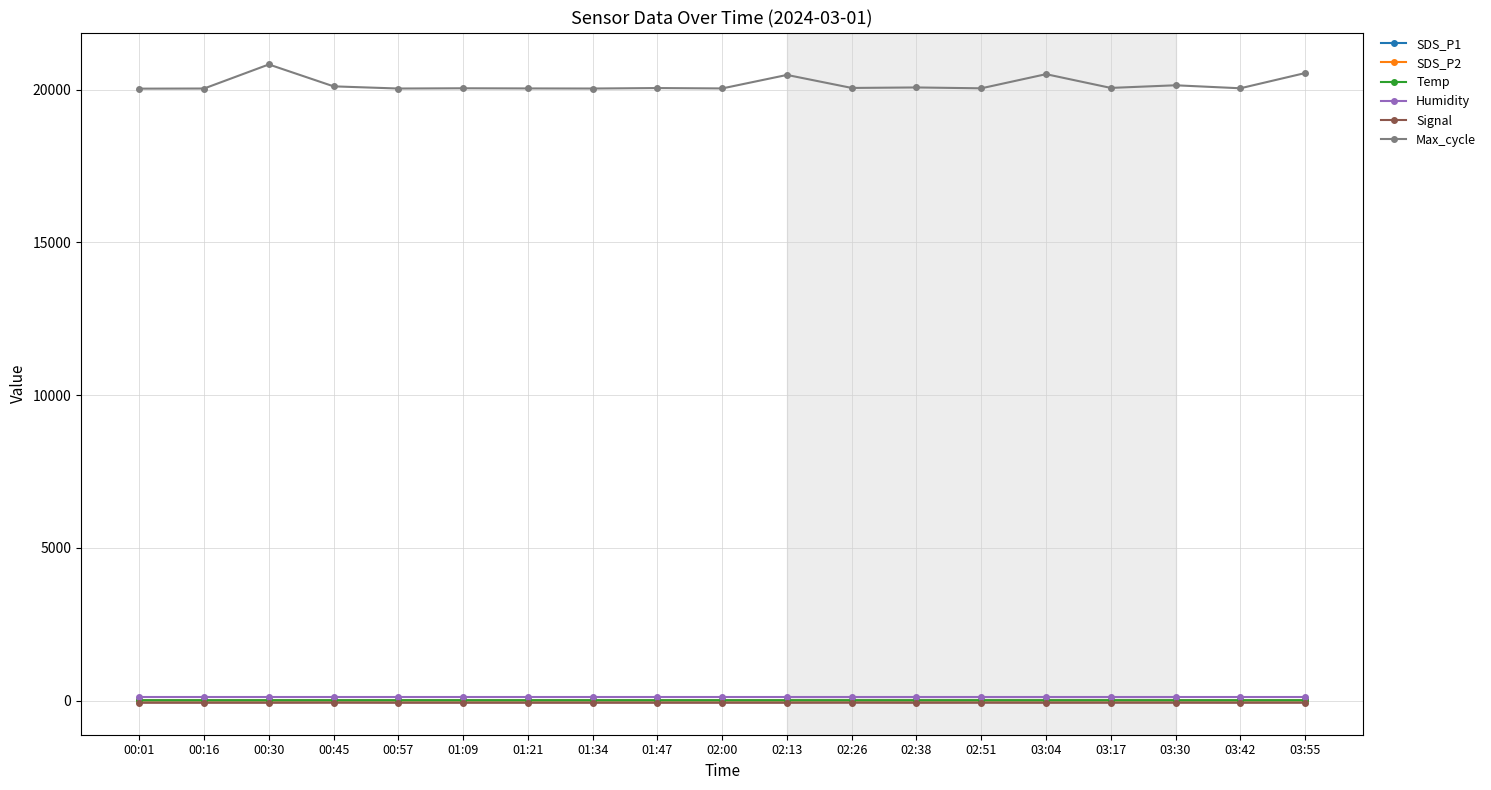

Between 01:34 and 03:55, which series saw the biggest shift?

Max_cycle